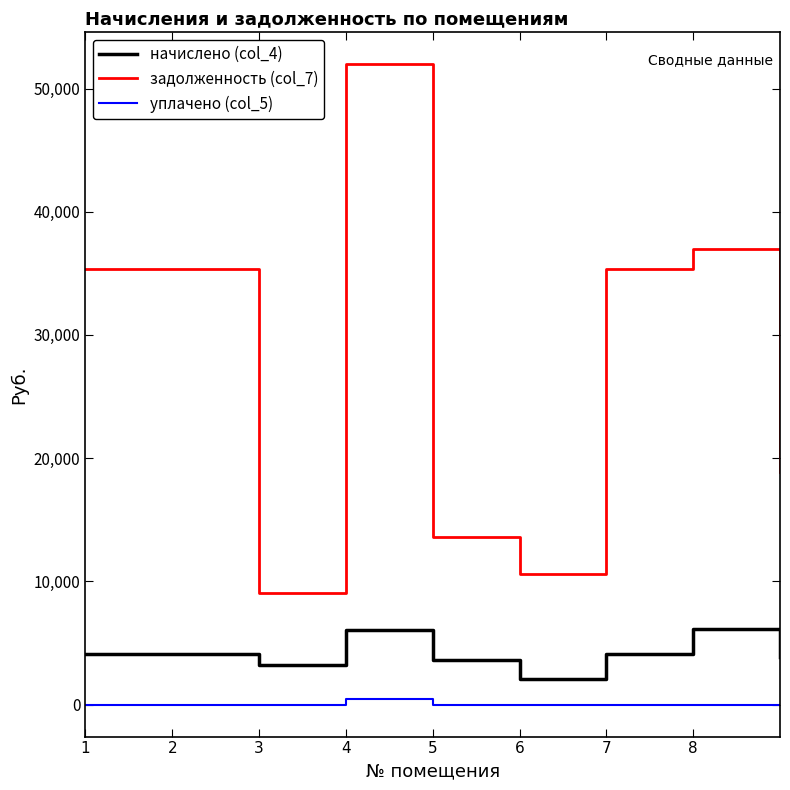

What is the maximum value for начислено (col_4)?

6141.6